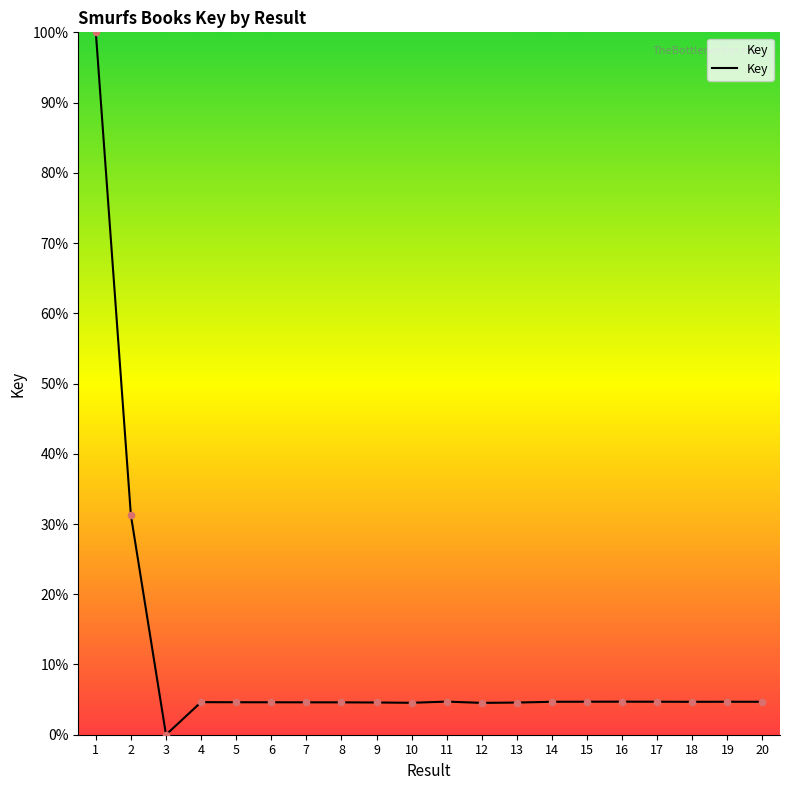

What is the ratio of the value at 20 to the value at 12?

1.0